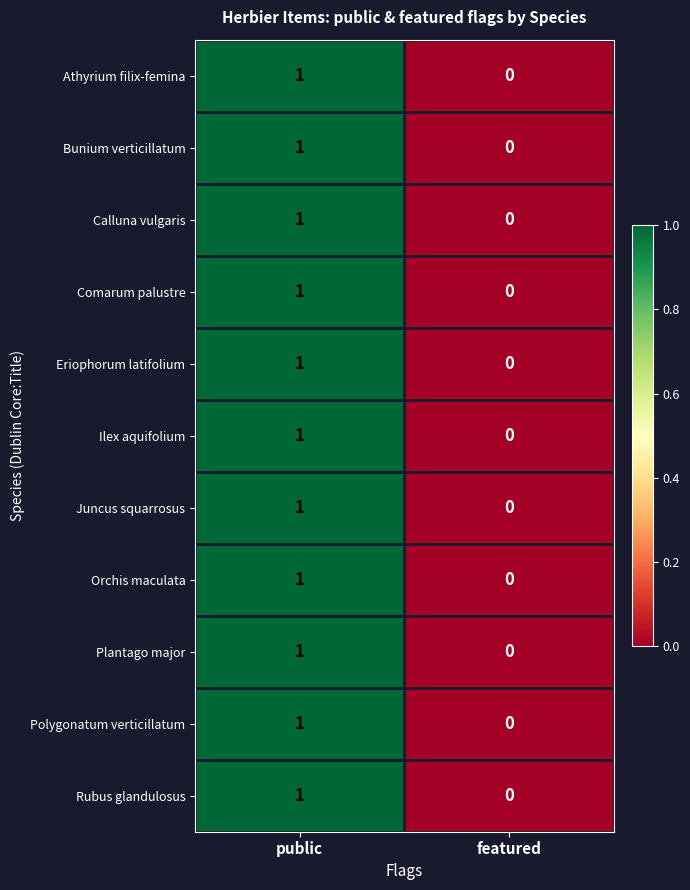

Count the number of categories in the chart.

2